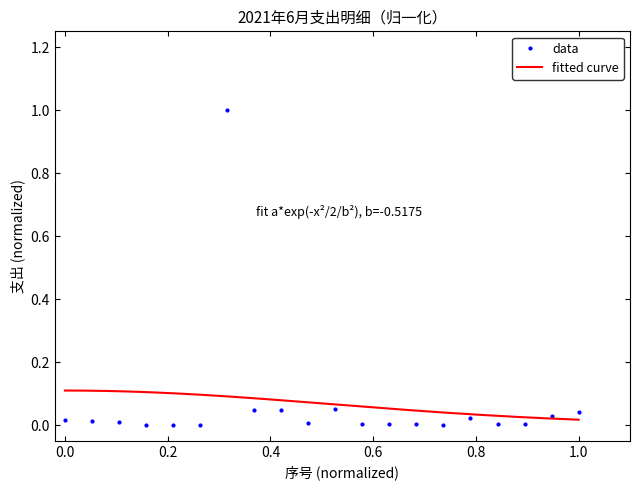

Reading left to right, extract all data points from this chart.

0.0	0.0	0.0	0.0	0.0	0.0	1.0	0.0	0.0	0.0	0.1	0.0	0.0	0.0	0.0	0.0	0.0	0.0	0.0	0.0